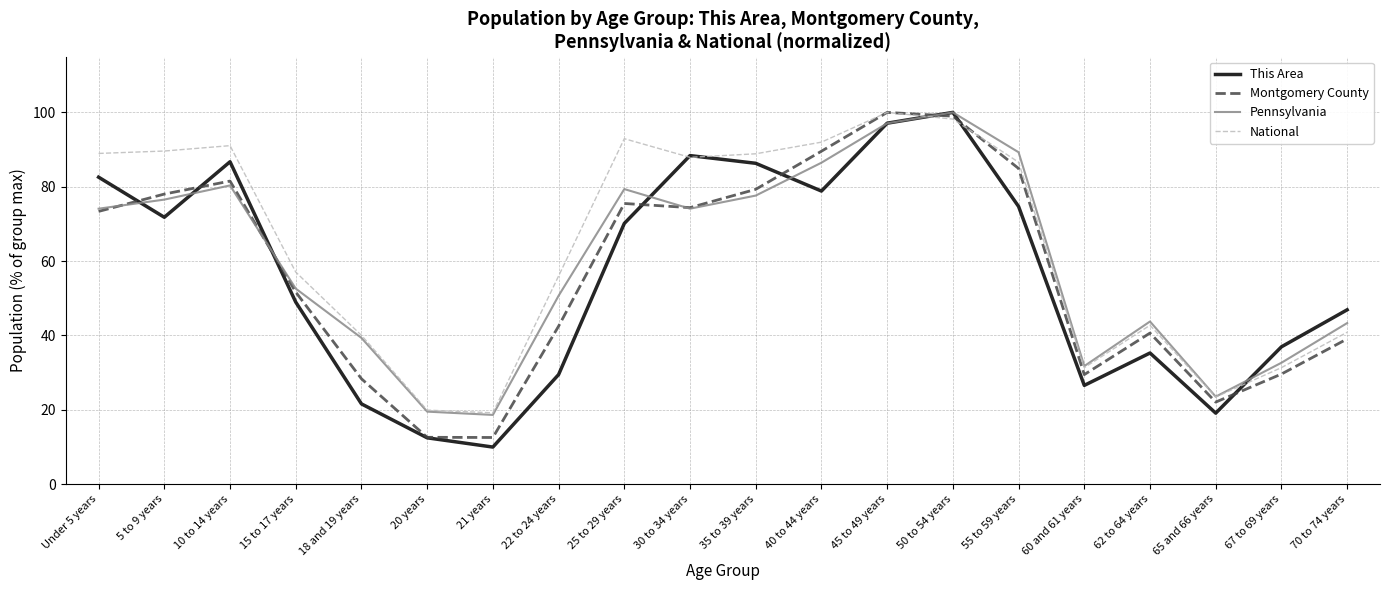

True or false: Montgomery County has a value of 40.6 at 62 to 64 years.

True